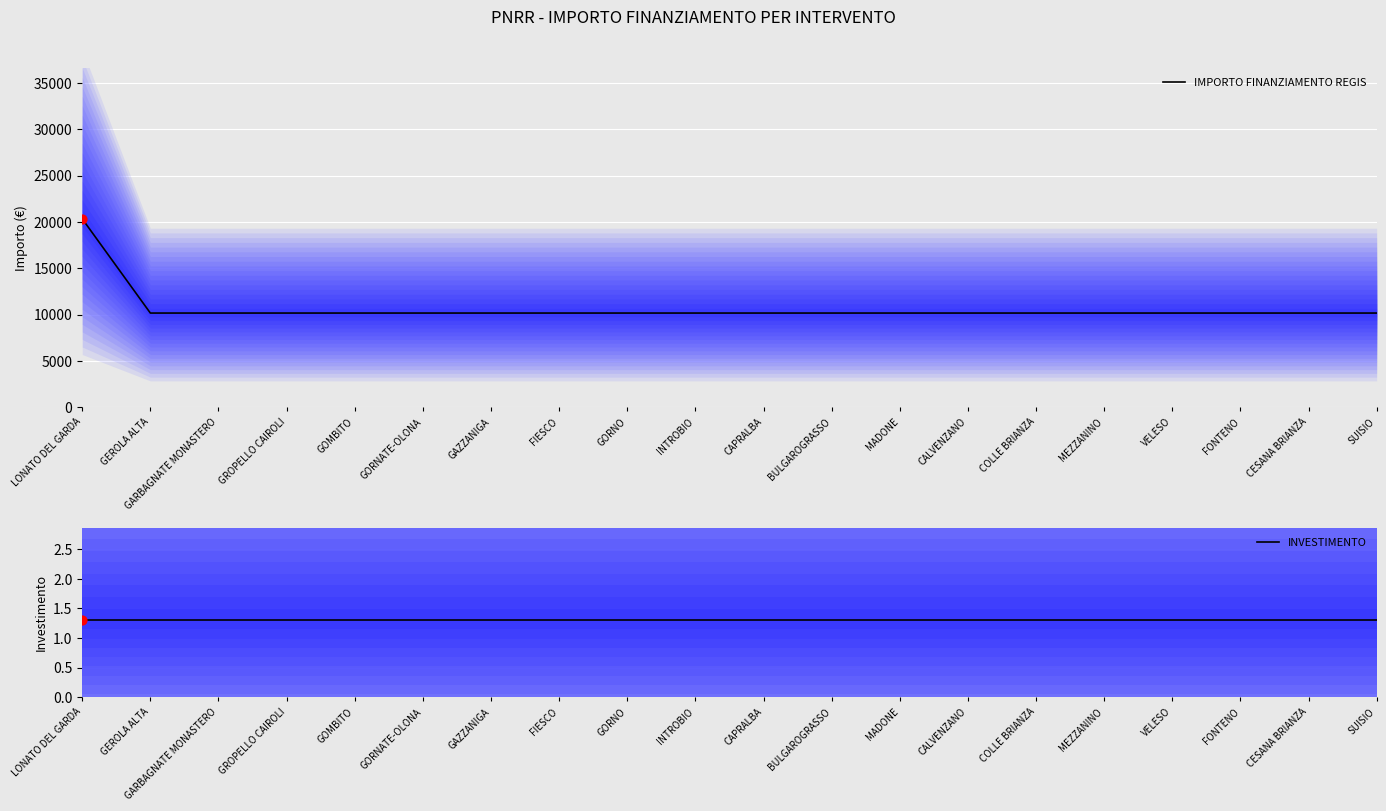

What are all the series names shown in the legend?

IMPORTO FINANZIAMENTO REGIS, INVESTIMENTO